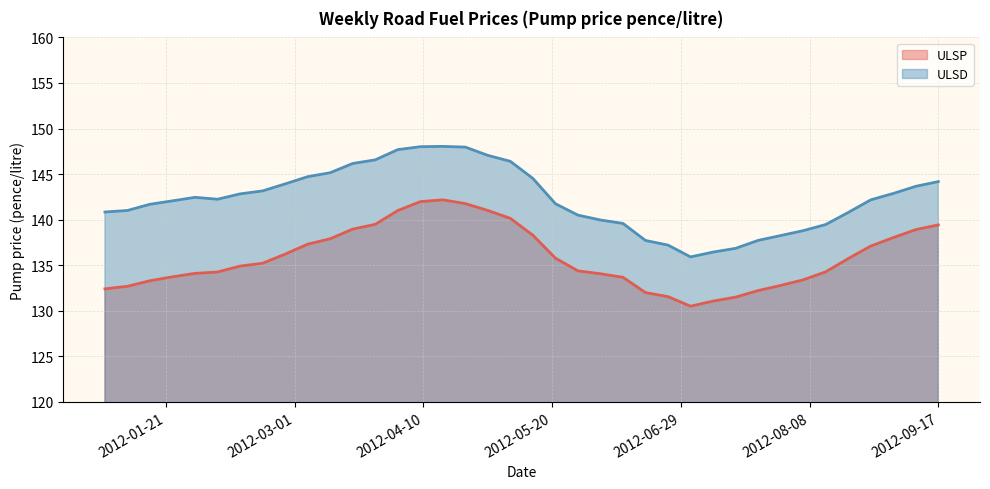

Where does the ULSP series first go above 135?

2012-02-20